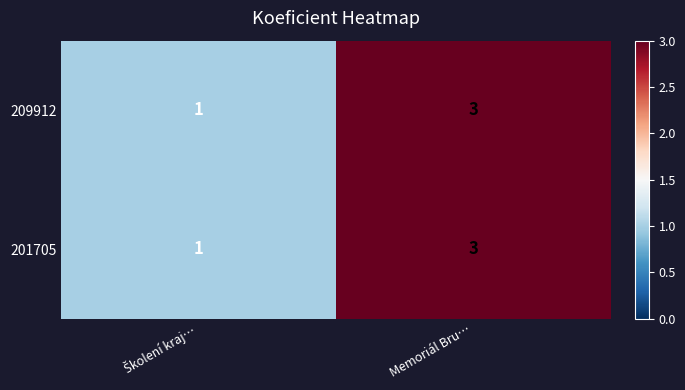

At which category is the sum across all series the highest?

Memoriál Bru…